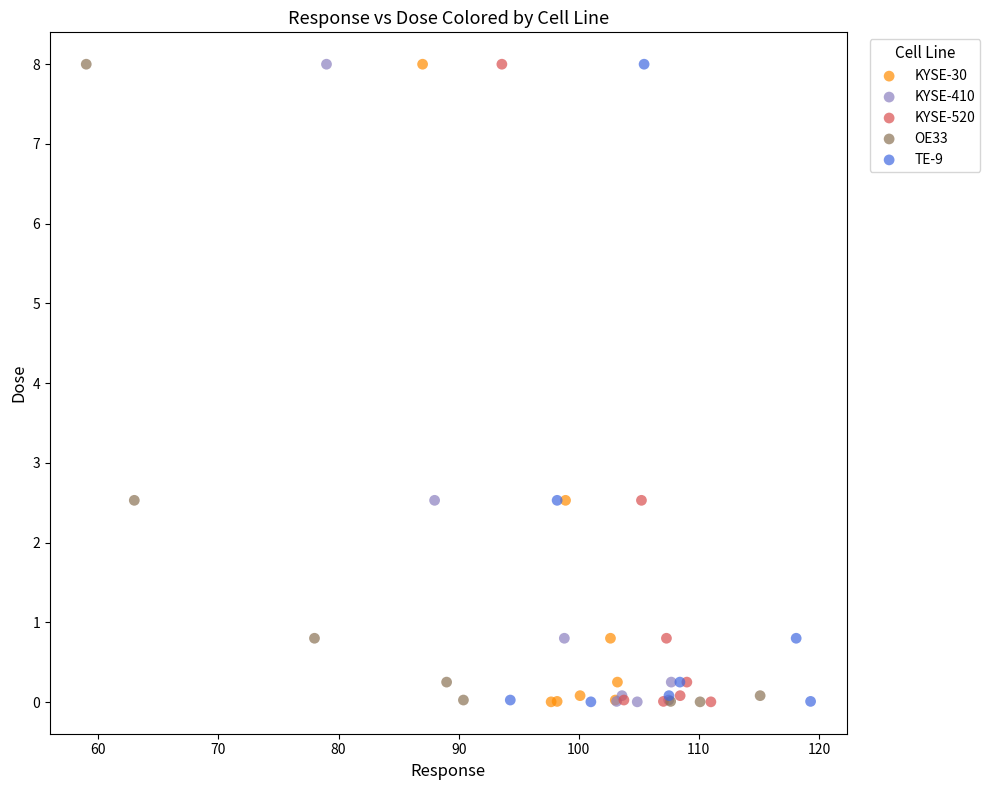

What are all the series names shown in the legend?

KYSE-30, KYSE-410, KYSE-520, OE33, TE-9